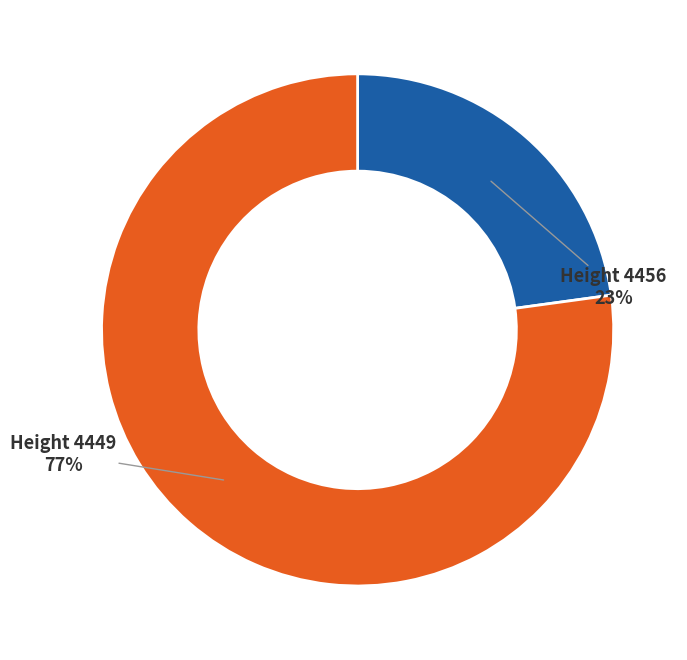

To the nearest percent, what is the difference between the largest and smallest slice percentages?

54%